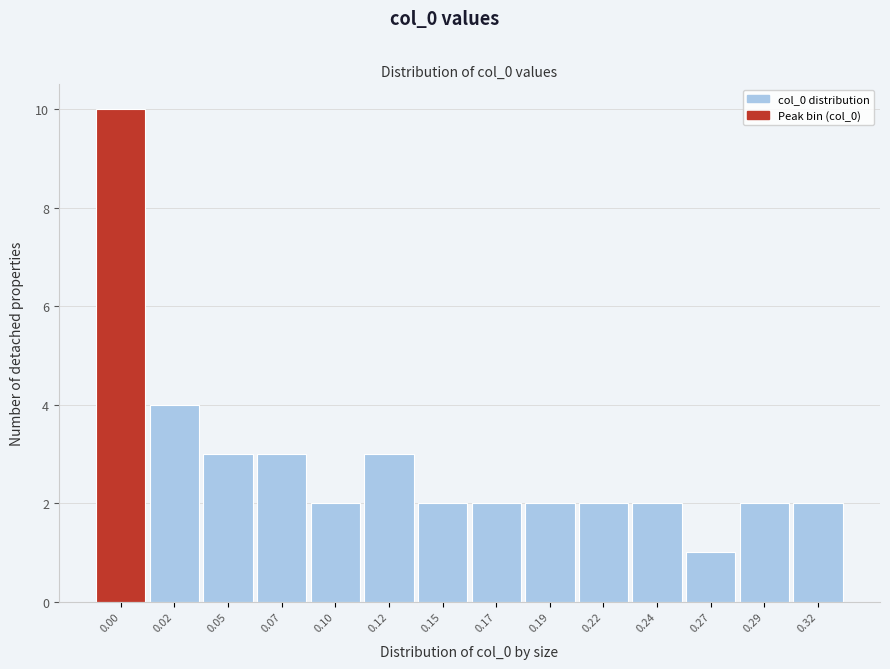

Reading left to right, extract all data points from this chart.

0.00=10	0.02=4	0.05=3	0.07=3	0.10=2	0.12=3	0.15=2	0.17=2	0.19=2	0.22=2	0.24=2	0.27=1	0.29=2	0.32=2